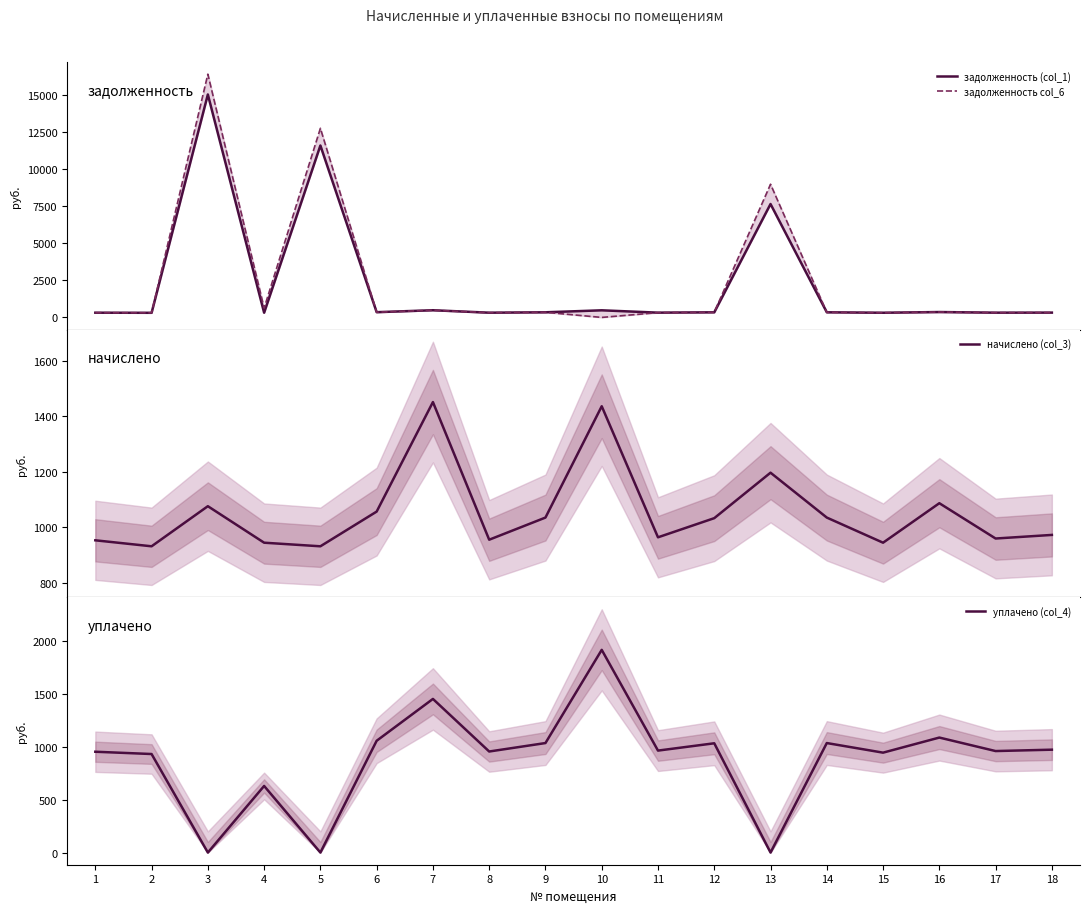

Between which two adjacent categories do задолженность col_6 and уплачено (col_4) first intersect?

2 and 3